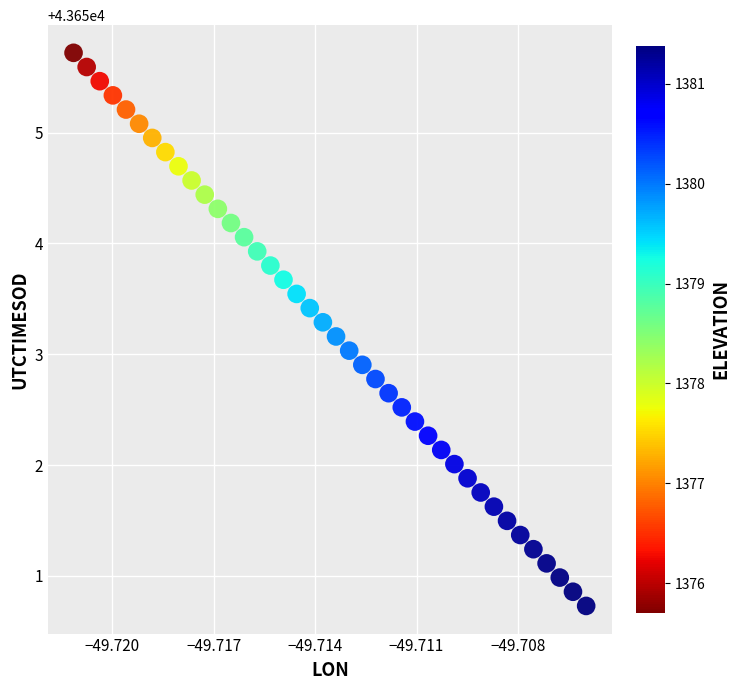

What is the range of Y values (max minus min)?

5.0